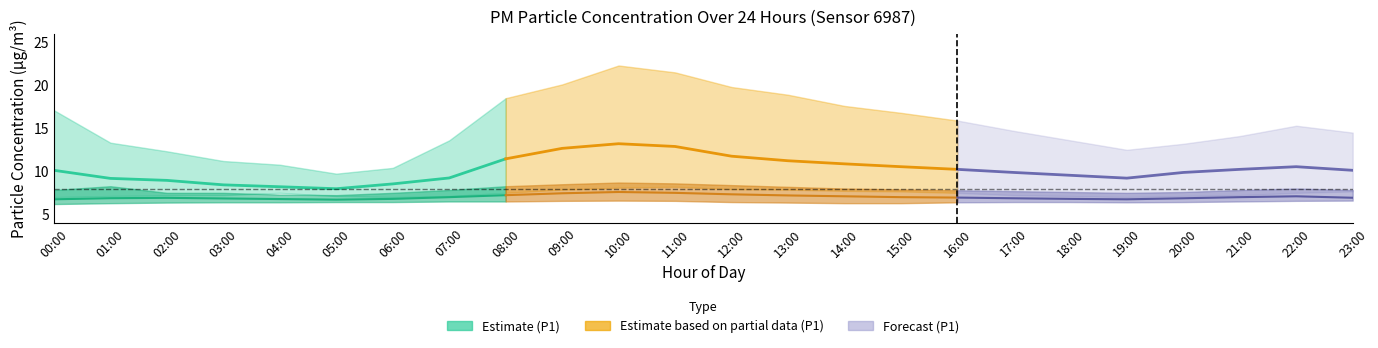

What is the spread (max minus min) of values at 13:00?

12.5